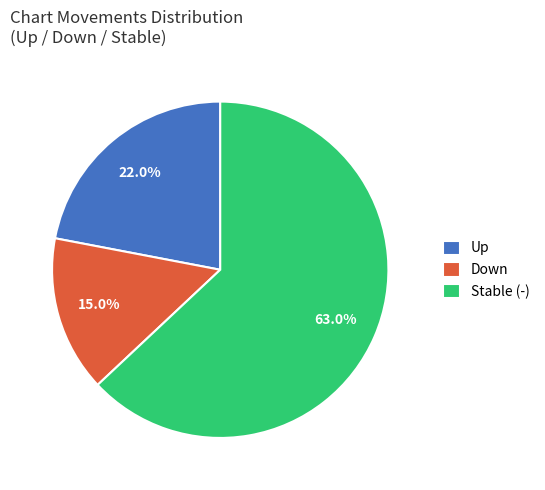

What is the ratio of the value at Stable (-) to the value at Down?

4.2